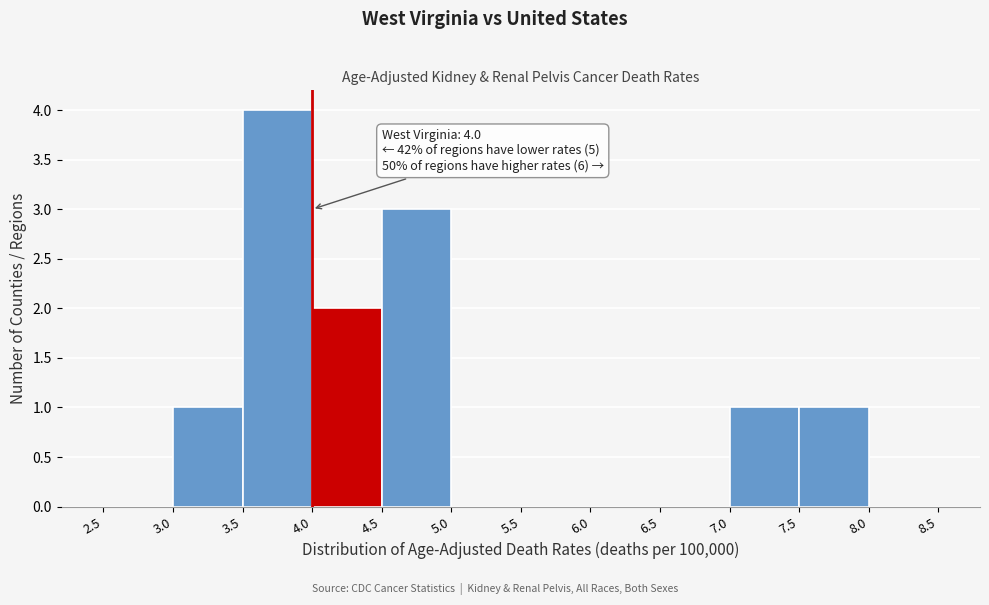

Over which range of the x-axis is the bar tallest?

3.5 to 4.0